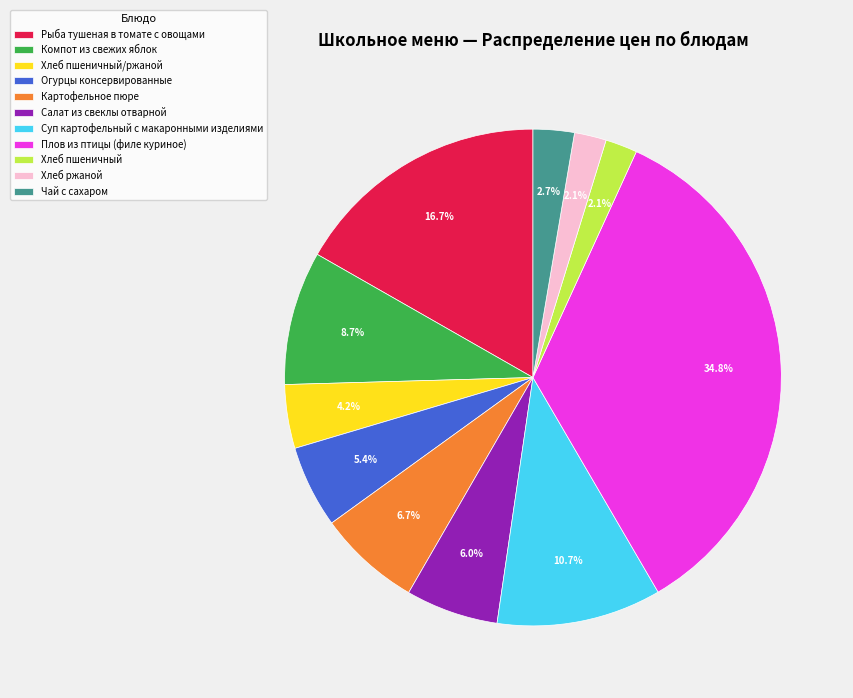

True or false: Хлеб пшеничный/ржаной accounts for 4% of the total.

True